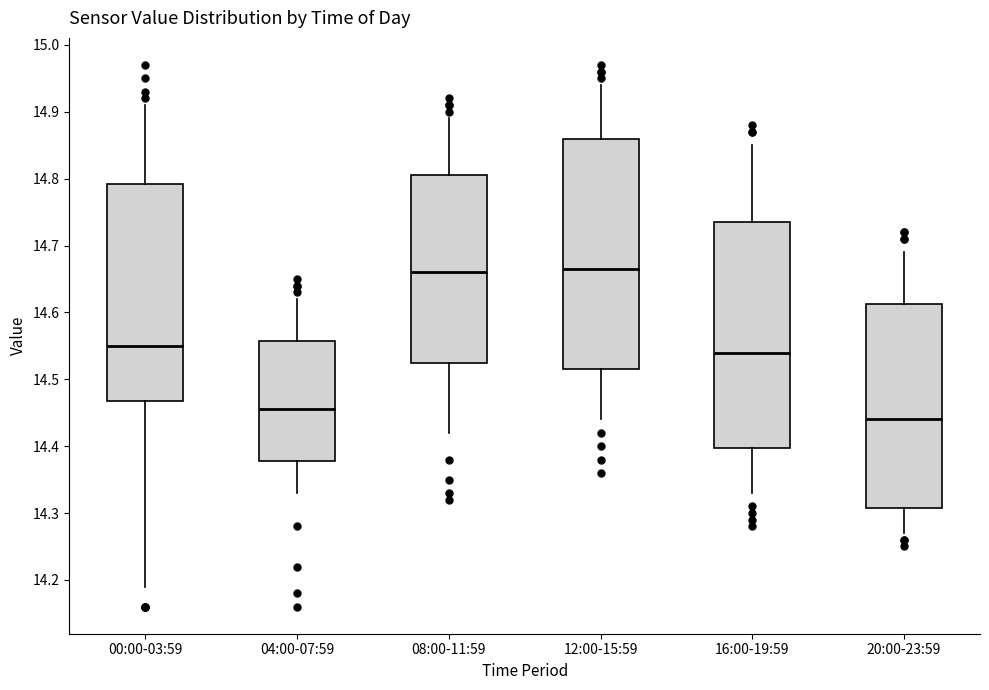

Reading left to right, read every box against the y-axis: the position of its median line, the range the box covers, and the ends of its whiskers. The values are not printed on the chart, so give them approximately, as read against the axis.

00:00-03:59: median 14.55, box 14.47 to 14.79, whiskers 14.19 to 14.91
04:00-07:59: median 14.46, box 14.38 to 14.56, whiskers 14.33 to 14.62
08:00-11:59: median 14.66, box 14.53 to 14.81, whiskers 14.42 to 14.89
12:00-15:59: median 14.67, box 14.52 to 14.86, whiskers 14.44 to 14.94
16:00-19:59: median 14.54, box 14.40 to 14.74, whiskers 14.33 to 14.85
20:00-23:59: median 14.44, box 14.31 to 14.61, whiskers 14.27 to 14.69